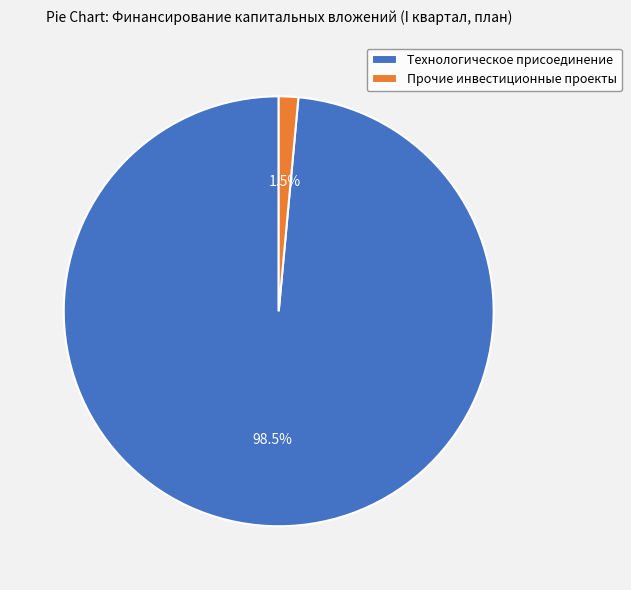

How many slices are in this pie chart?

2